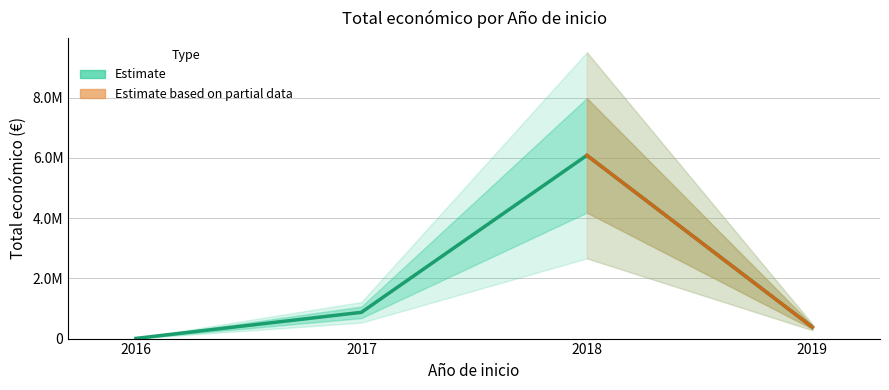

The chart shows a value of 18843 at 2017. True or false?

False